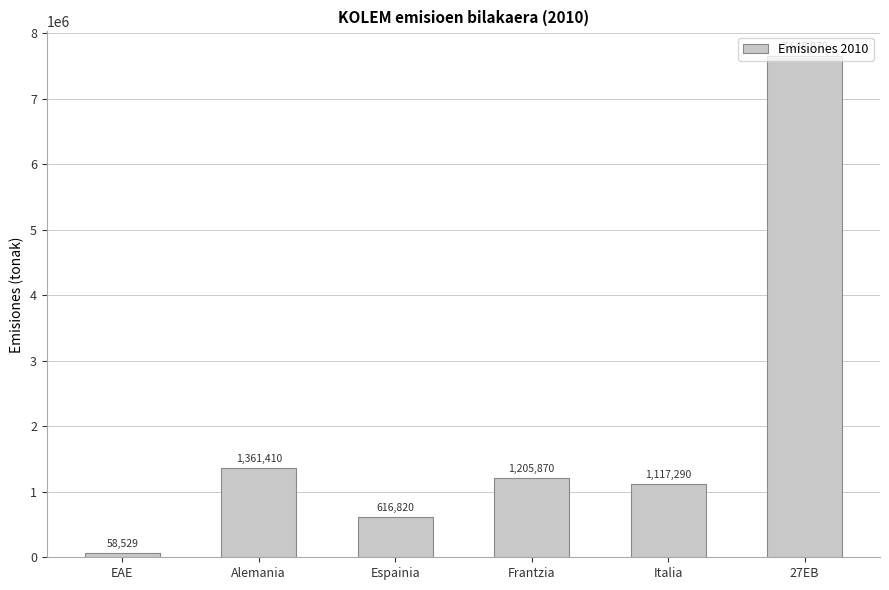

Which category has the lowest value across all series?

EAE